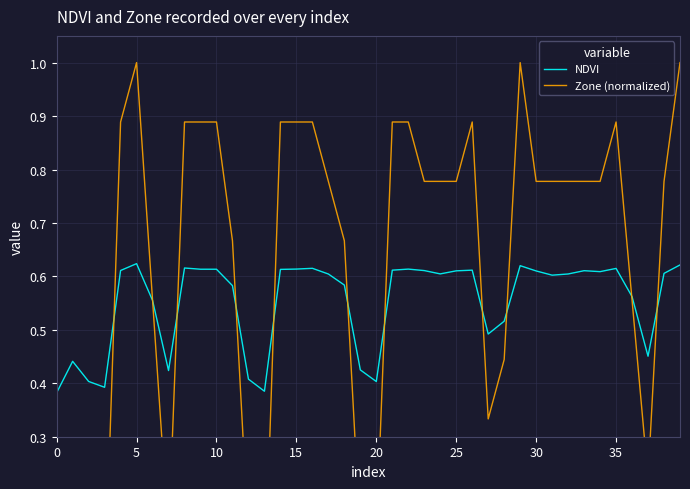

Which series has the widest spread of values?

Zone (normalized)